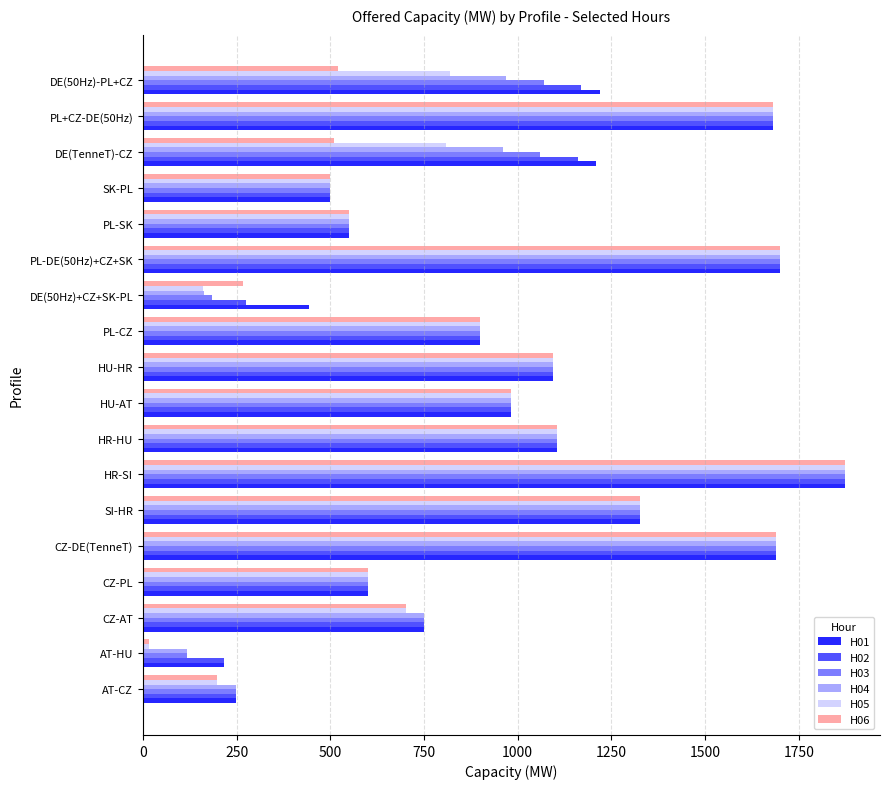

At which category is the sum across all series the highest?

HR-SI